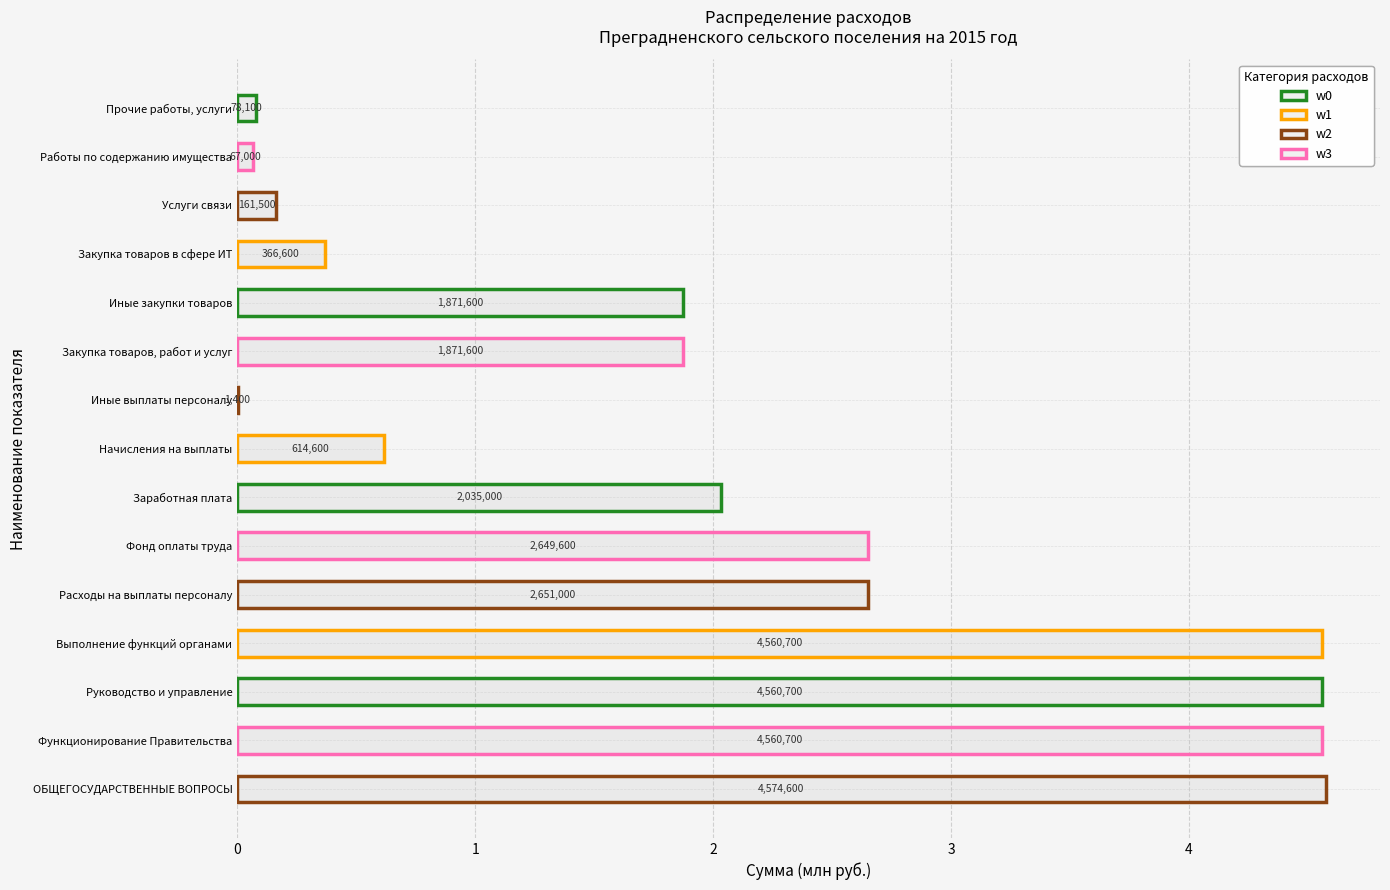

What is the average value?

2.0